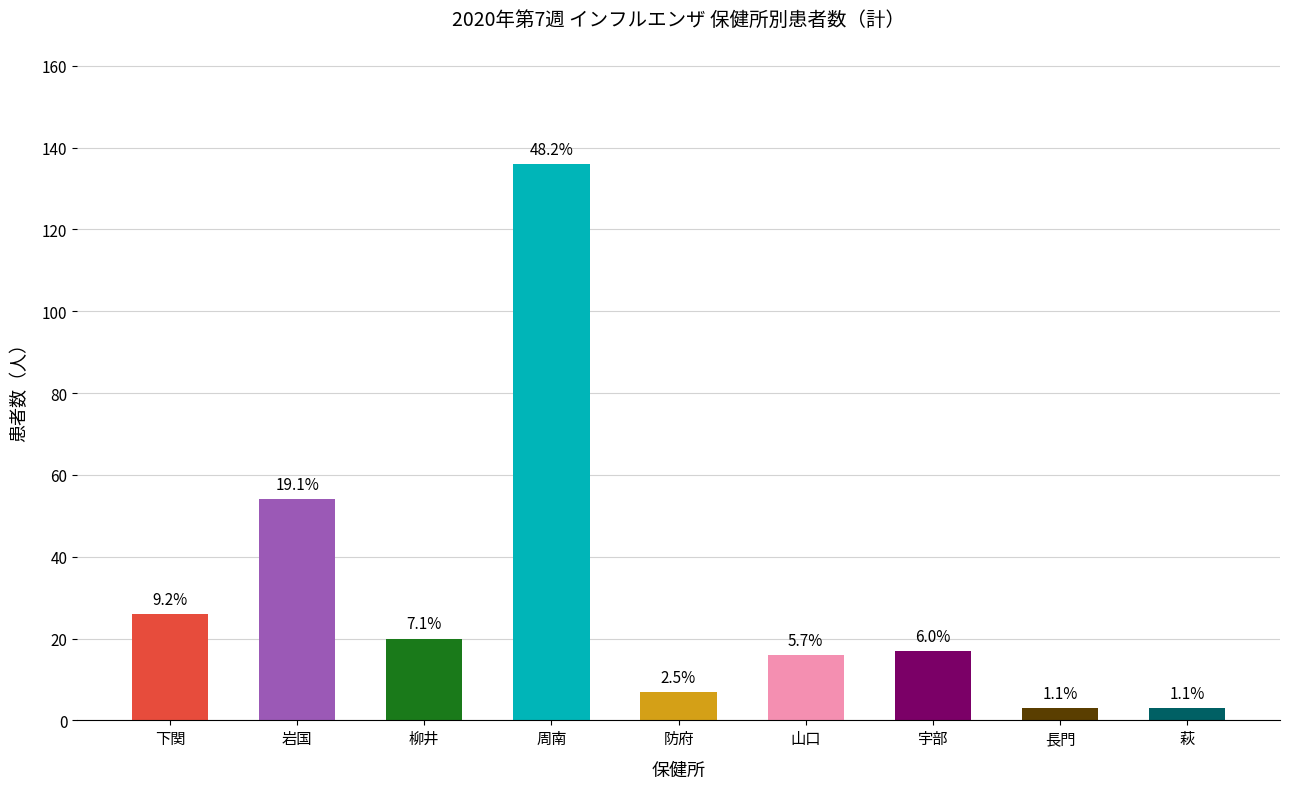

True or false: the data shows 20 at 柳井.

True